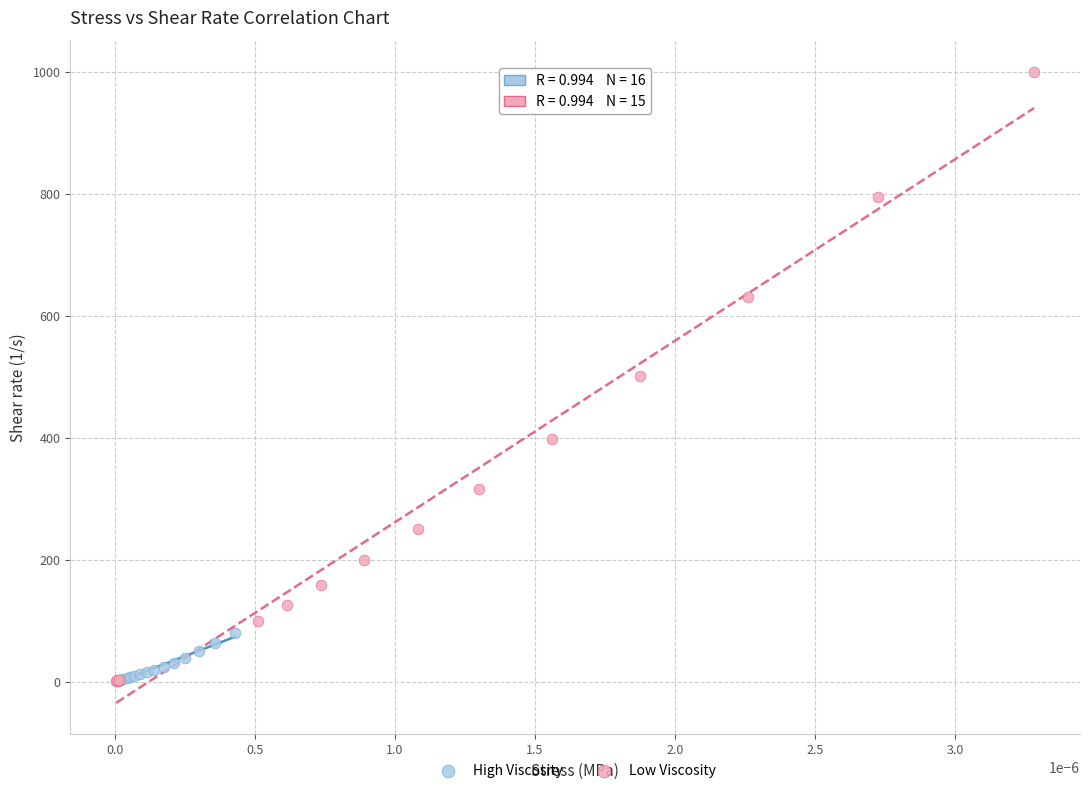

Which series contains the highest Y value?

Low Viscosity